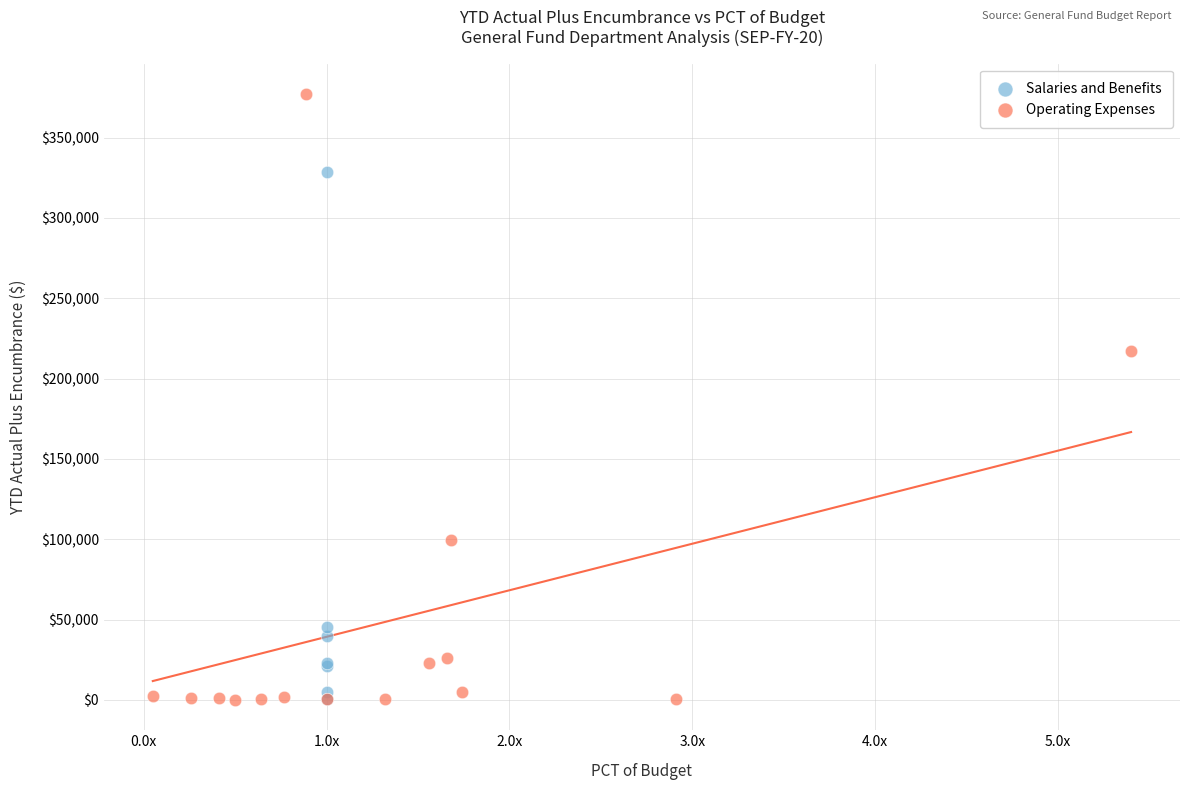

Which series contains the highest Y value?

Operating Expenses